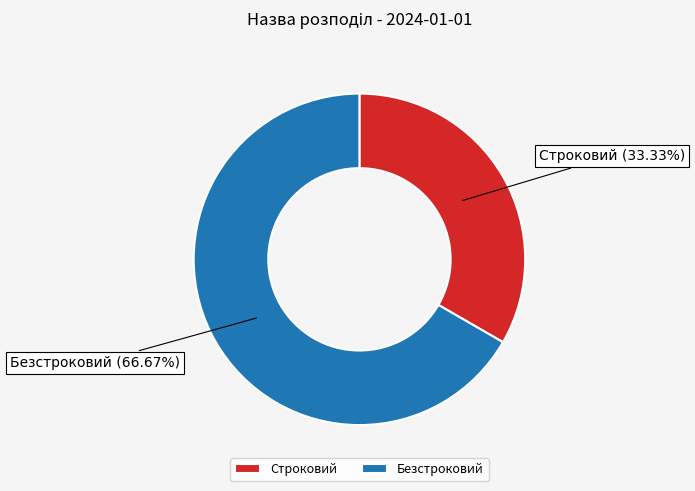

True or false: Строковий accounts for 33% of the total.

True